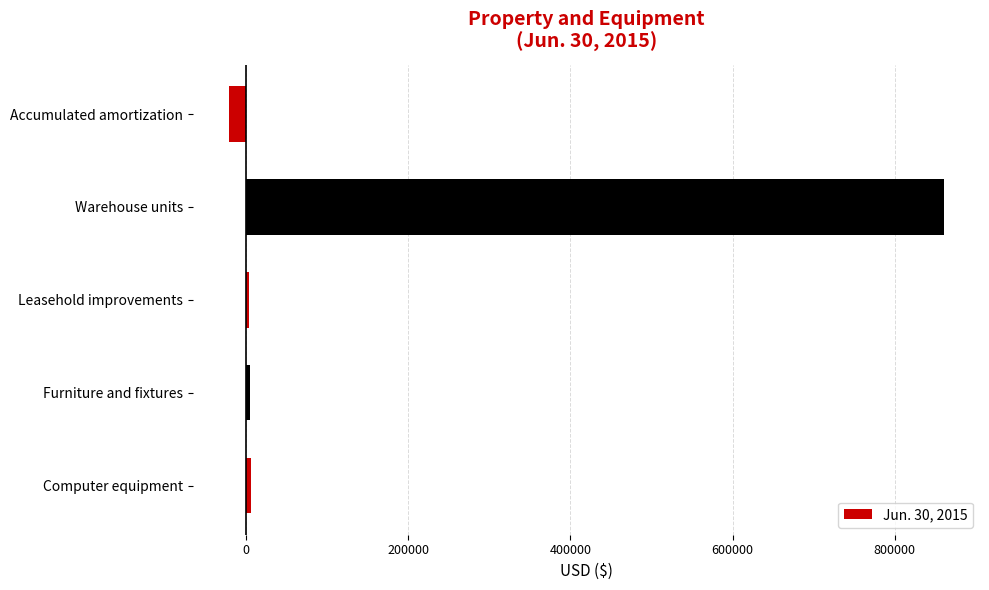

Between Furniture and fixtures and Warehouse units, which is larger?

Warehouse units